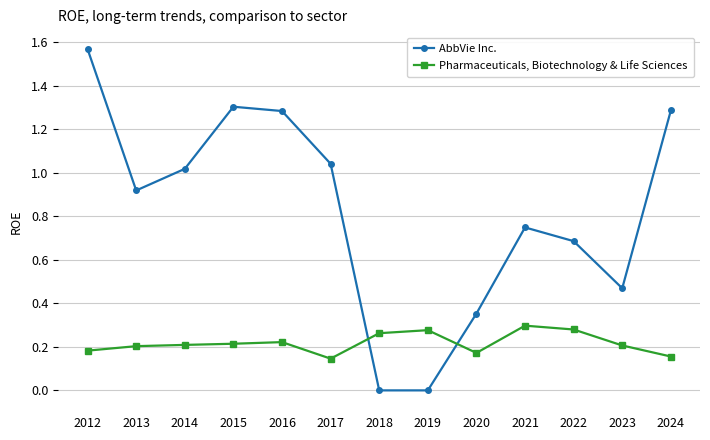

How many series are shown in this chart?

2